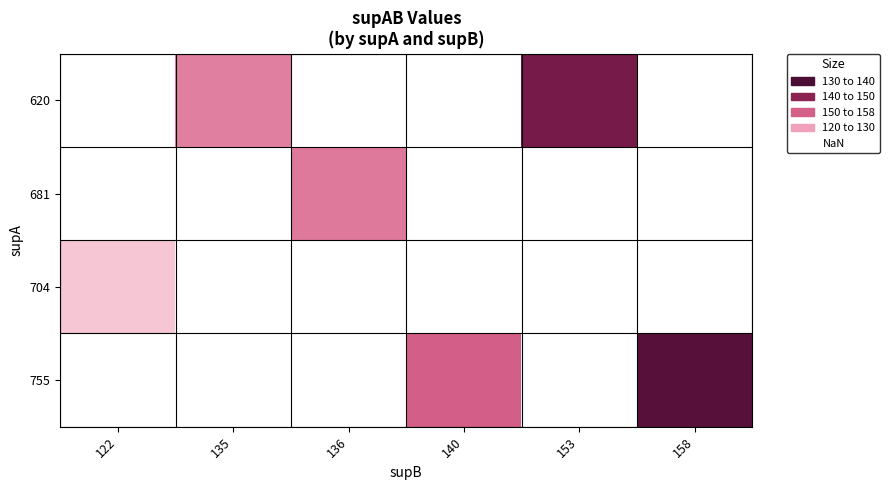

The 755 series shows 47.3 at 140. True or false?

False